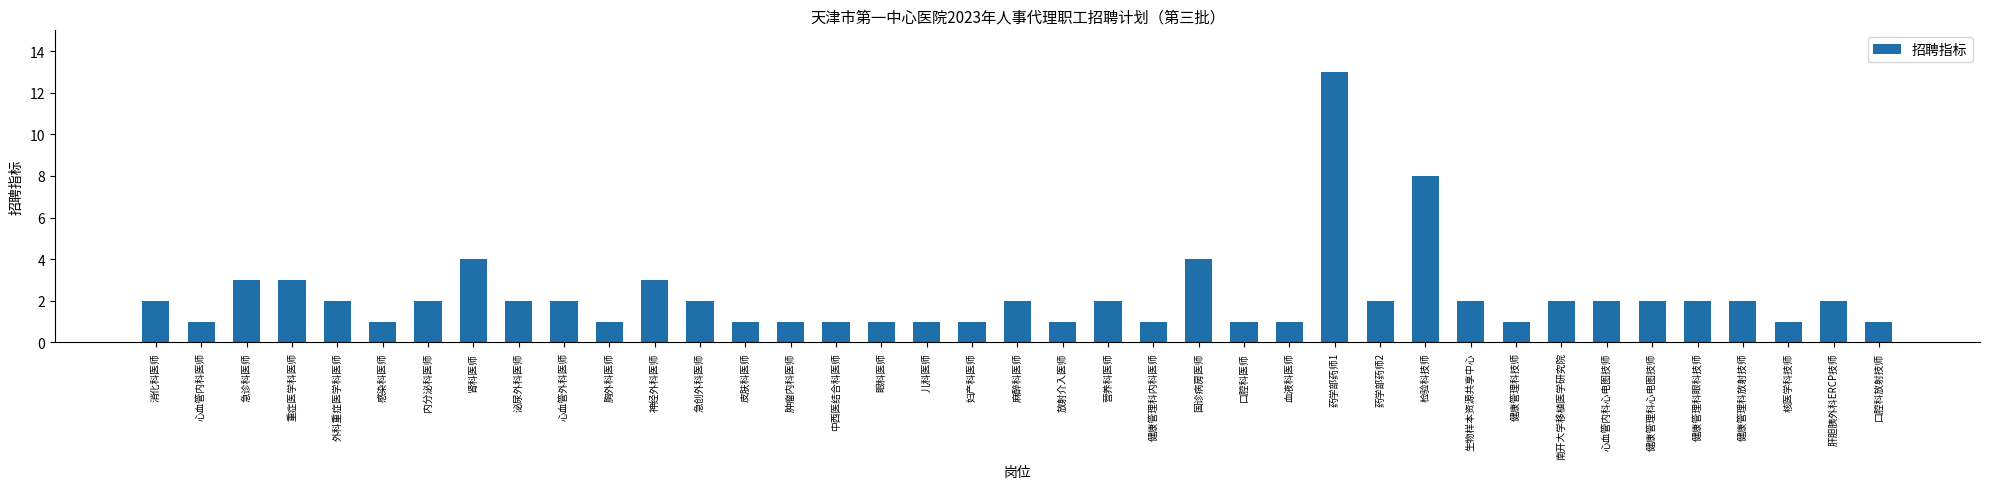

What position from the right is 健康管理科心电图技师?

6